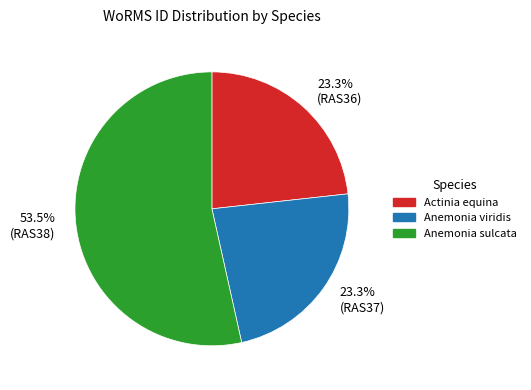

Which has a higher value, 53.5% (RAS38) or 23.3% (RAS37)?

53.5% (RAS38)